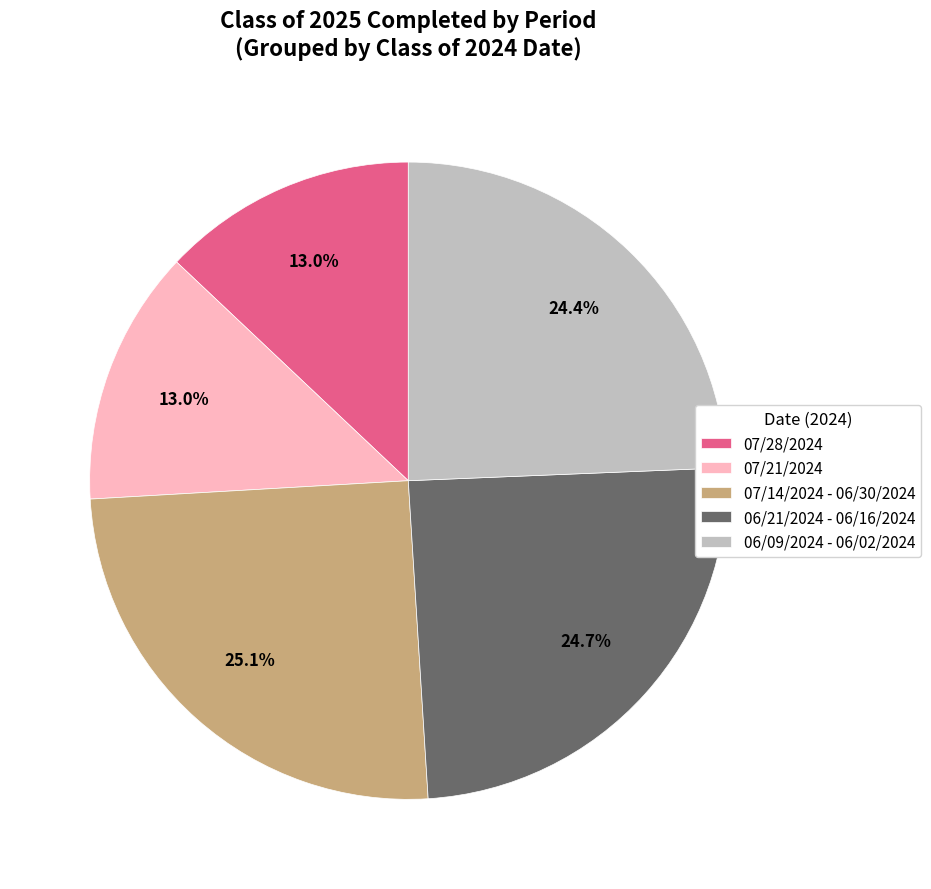

To the nearest percent, what portion does 07/28/2024 represent?

13%